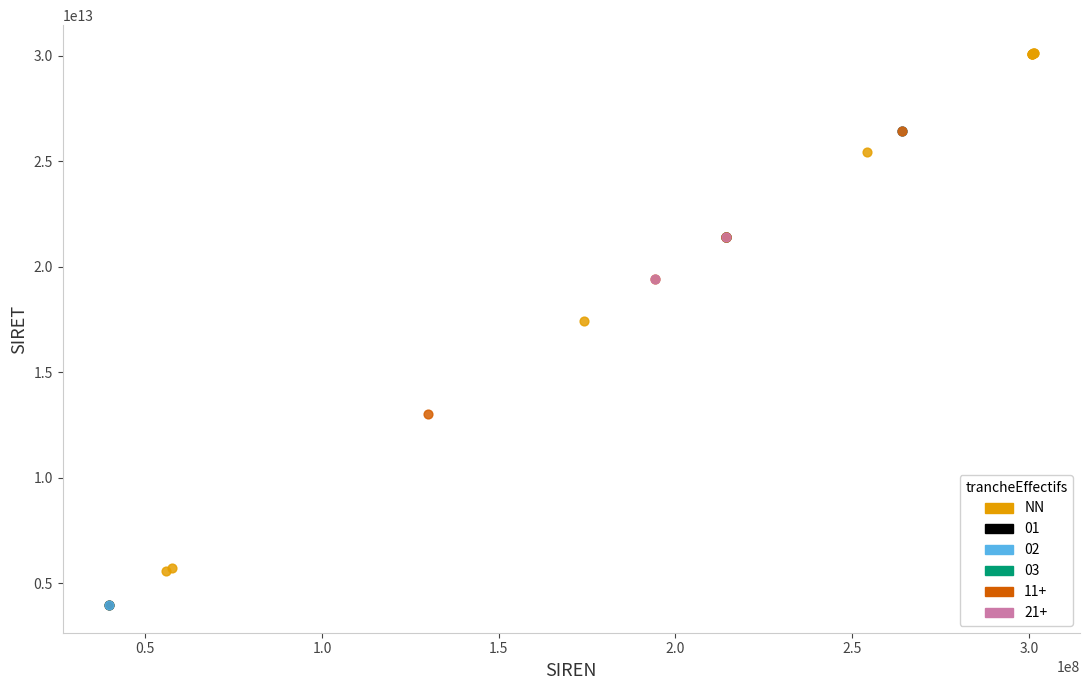

What are all the series names shown in the legend?

NN, 01, 02, 03, 11+, 21+